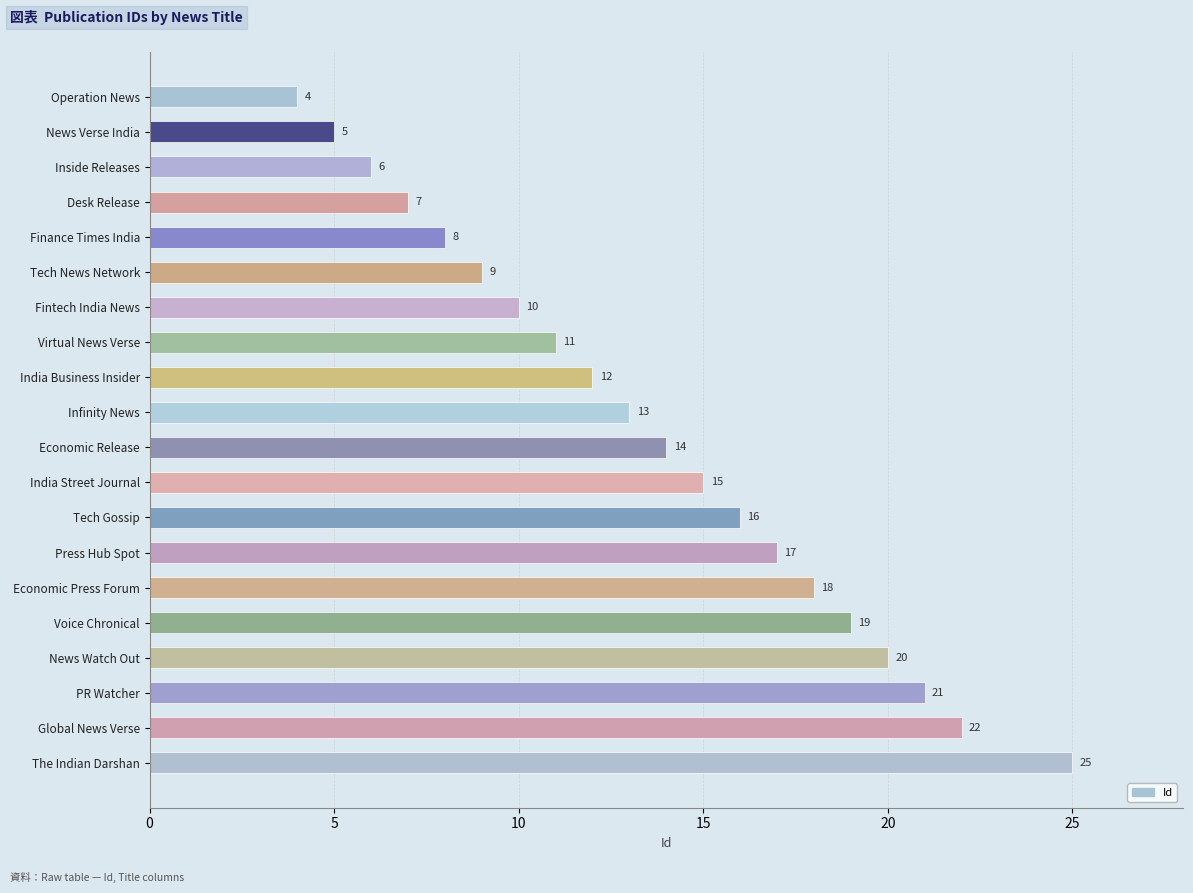

What is the greatest value displayed?

25